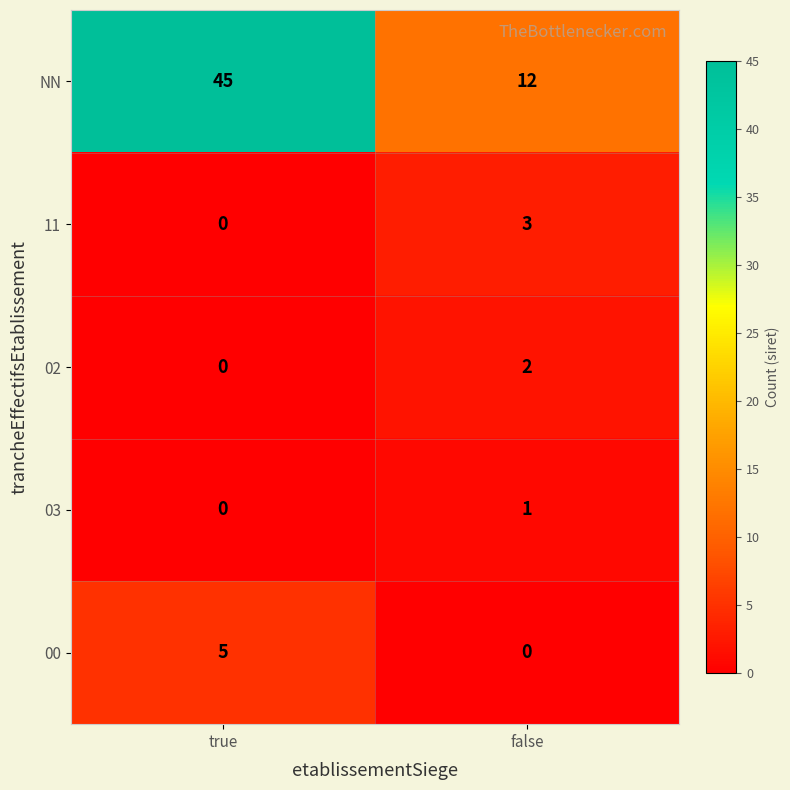

Between true and false, which series saw the biggest shift?

NN